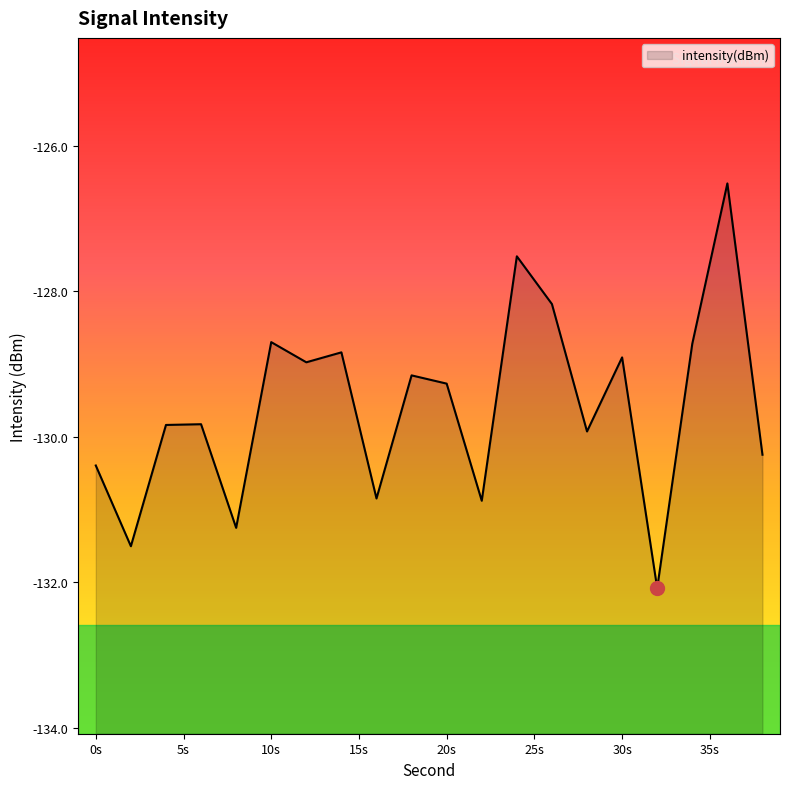

True or false: there are more than 1 points higher than both neighbors.

True